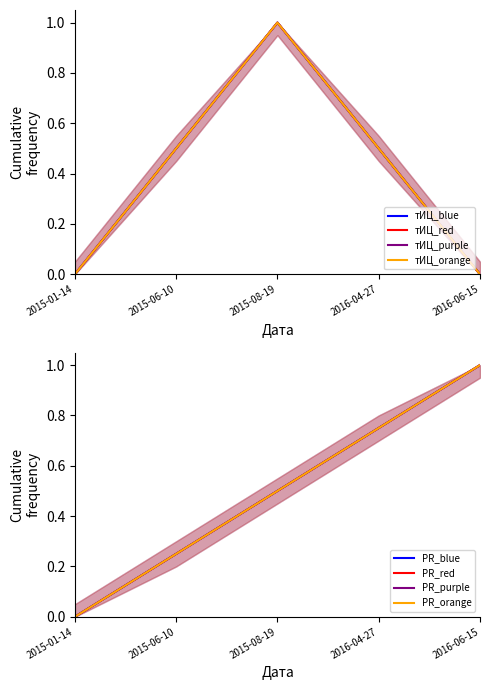

What is the approximate value at 2016-04-27?

0.5